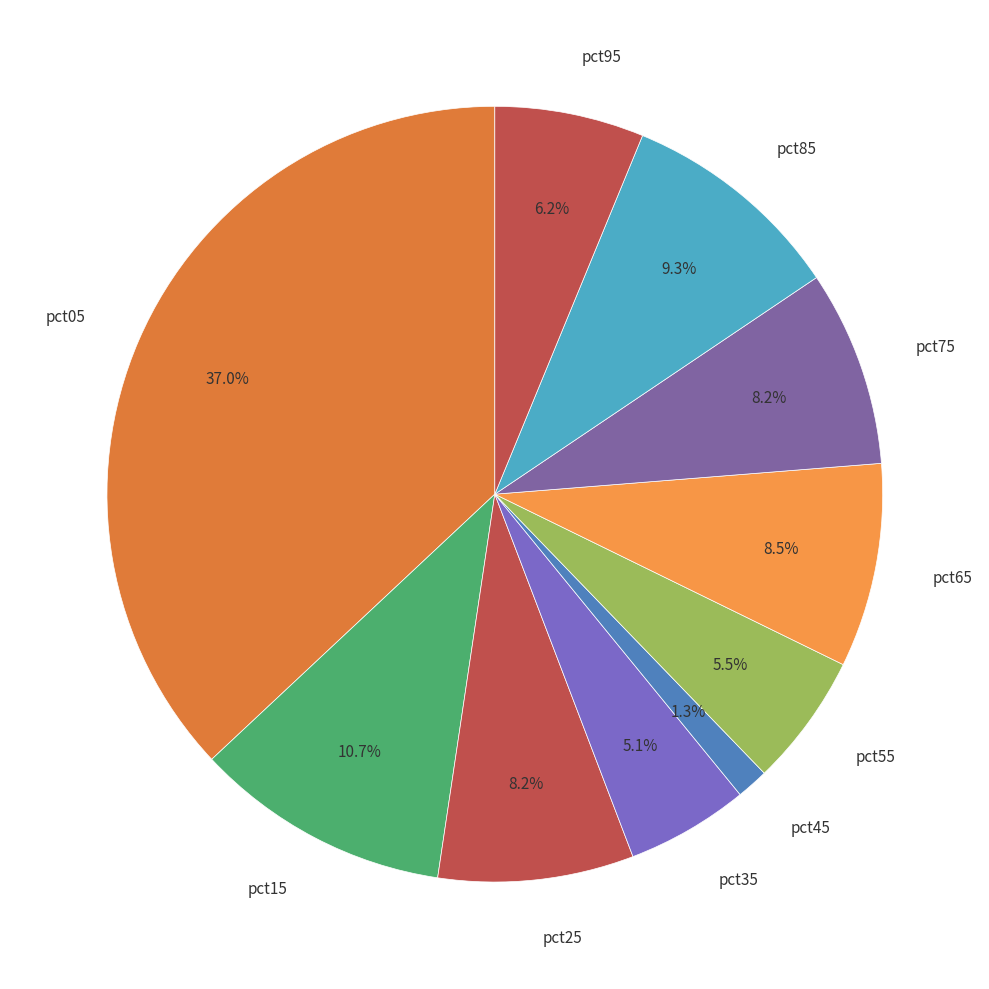

Do pct85 and pct05 together represent more than half of the pie?

No